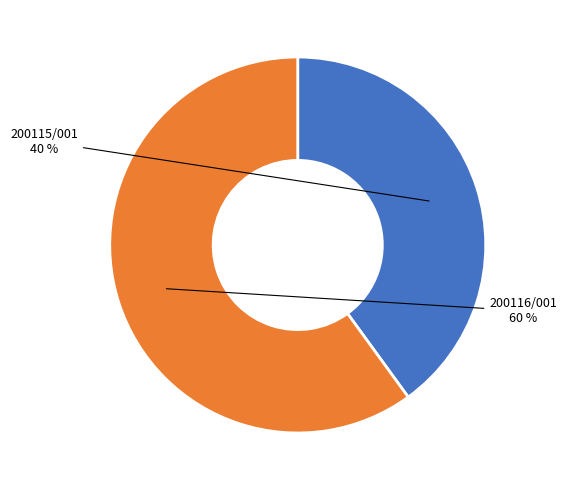

Which slice represents more than half of the pie?

200116/001